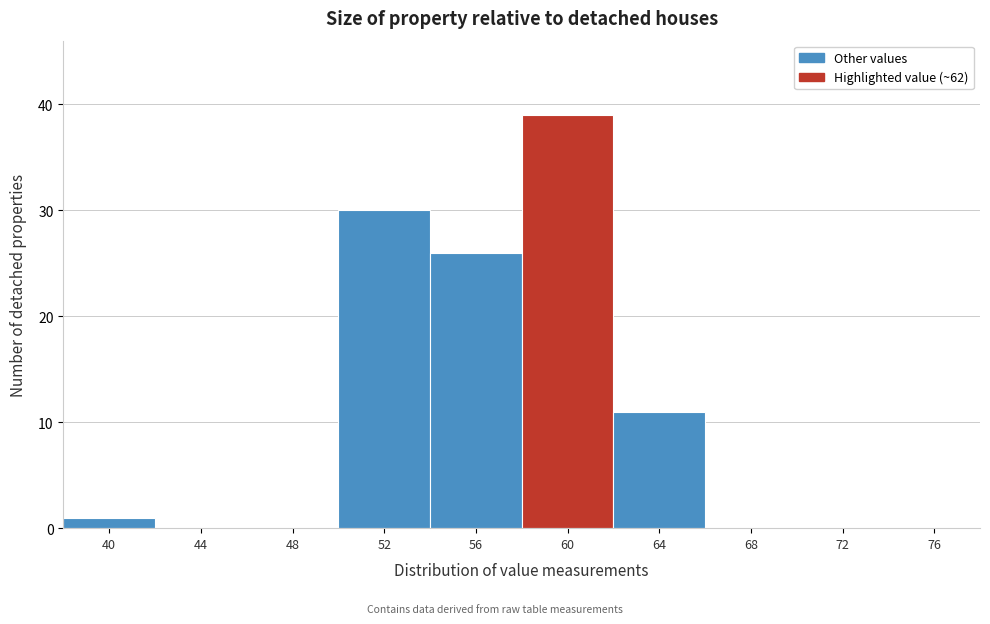

Reading left to right, extract all data points from this chart.

40=1	44=0	48=0	52=30	56=26	60=39	64=11	68=0	72=0	76=0